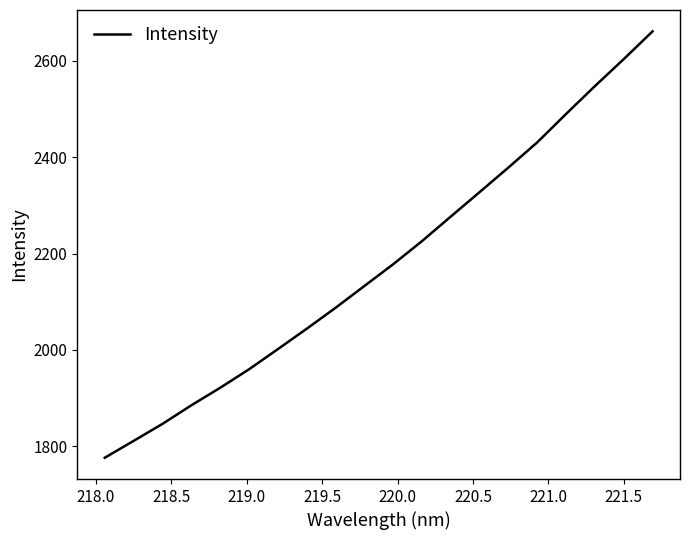

What is the maximum value shown in the chart?

2661.6